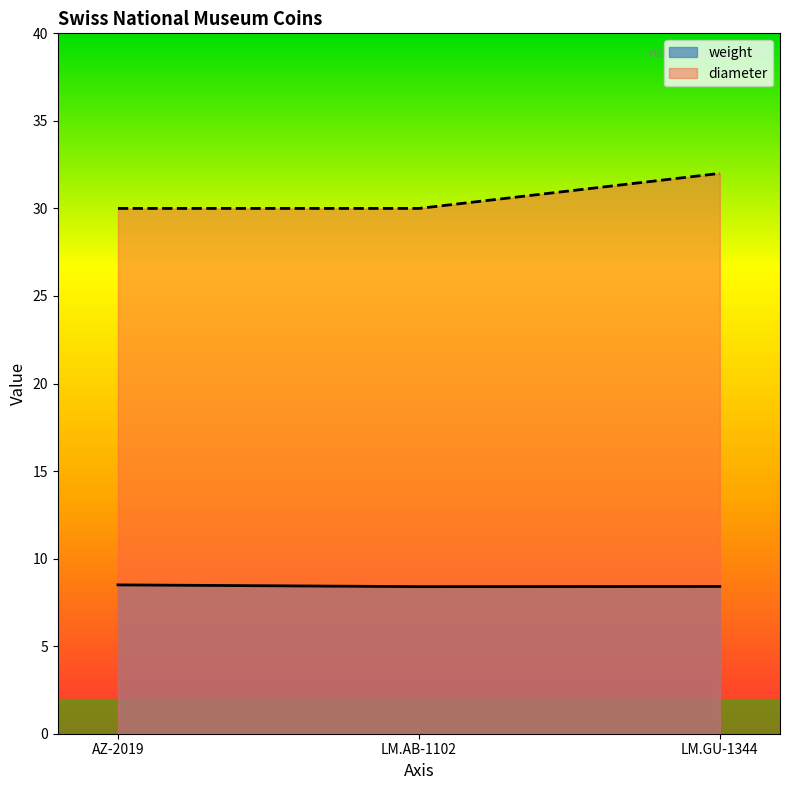

Between LM.AB-1102 and LM.GU-1344, which is larger?

LM.GU-1344